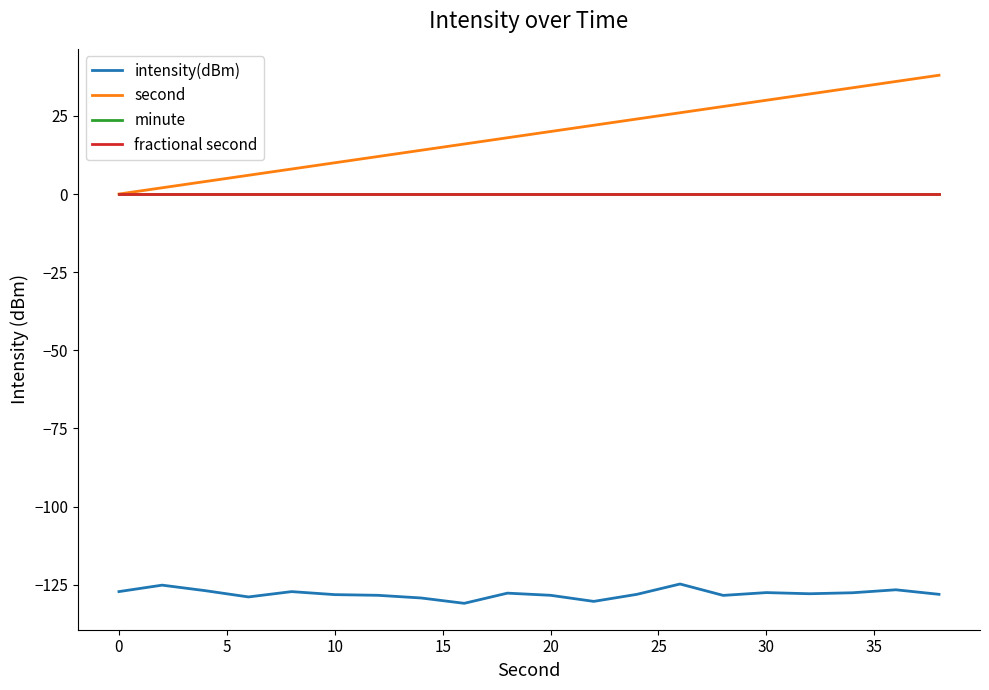

True or false: intensity(dBm) and second intersect in this chart.

False